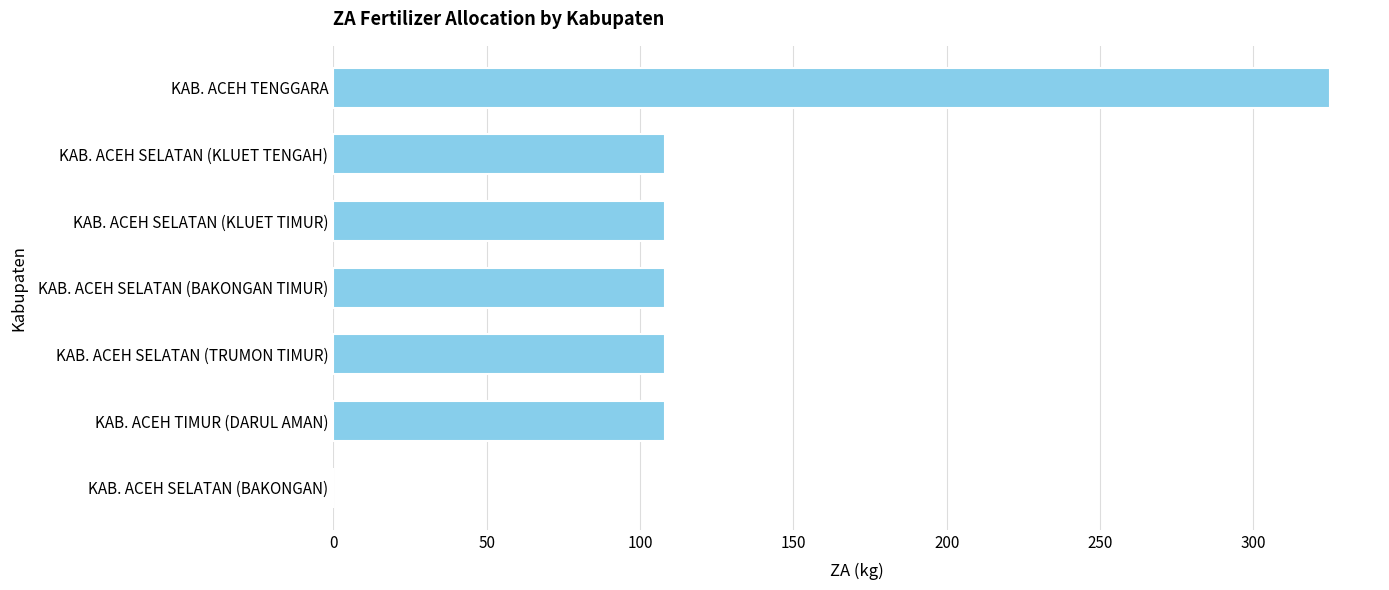

Which category has the highest value across all series?

KAB. ACEH TENGGARA